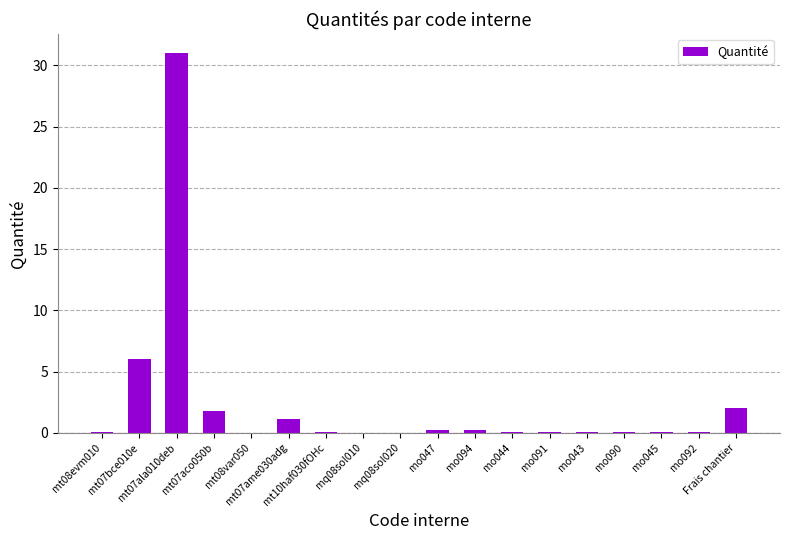

What is the sum of all values?

42.9